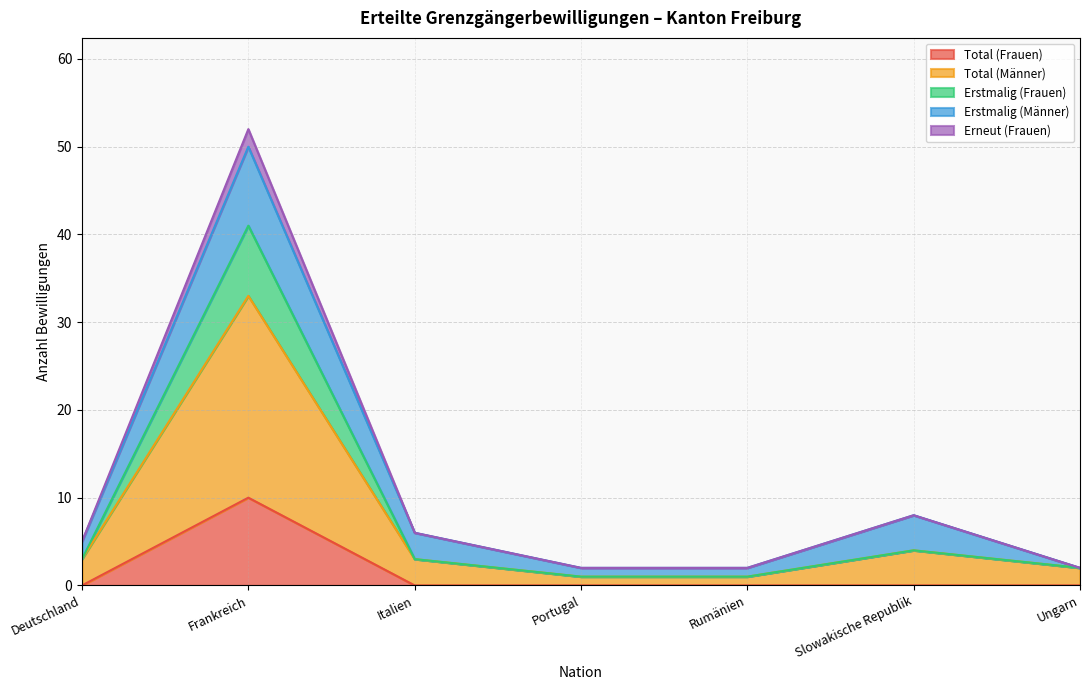

True or false: Total (Frauen) and Erstmalig (Frauen) cross at least once.

False